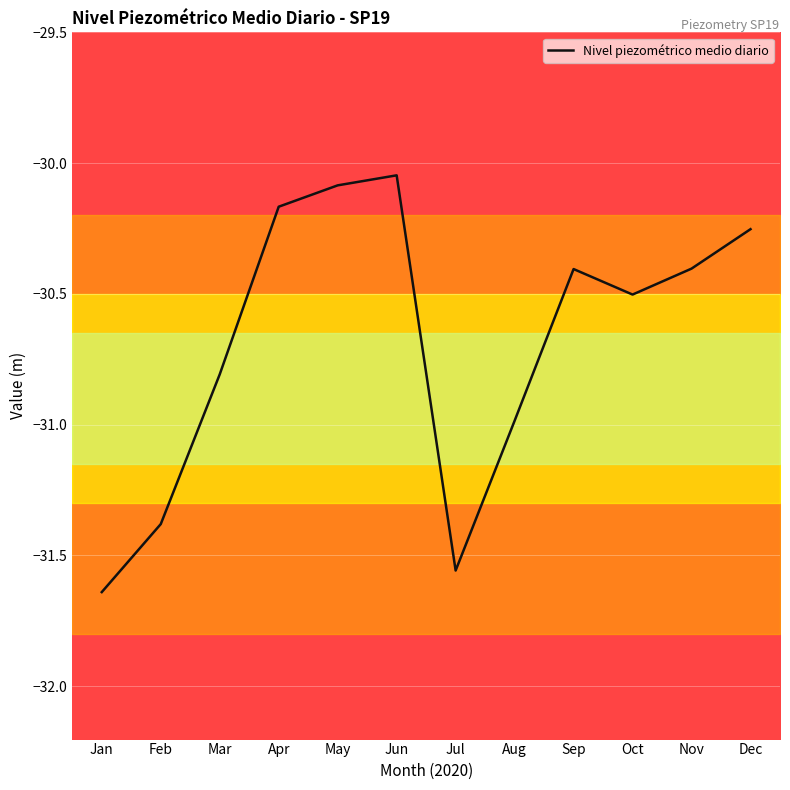

How many lines are shown in the chart?

1